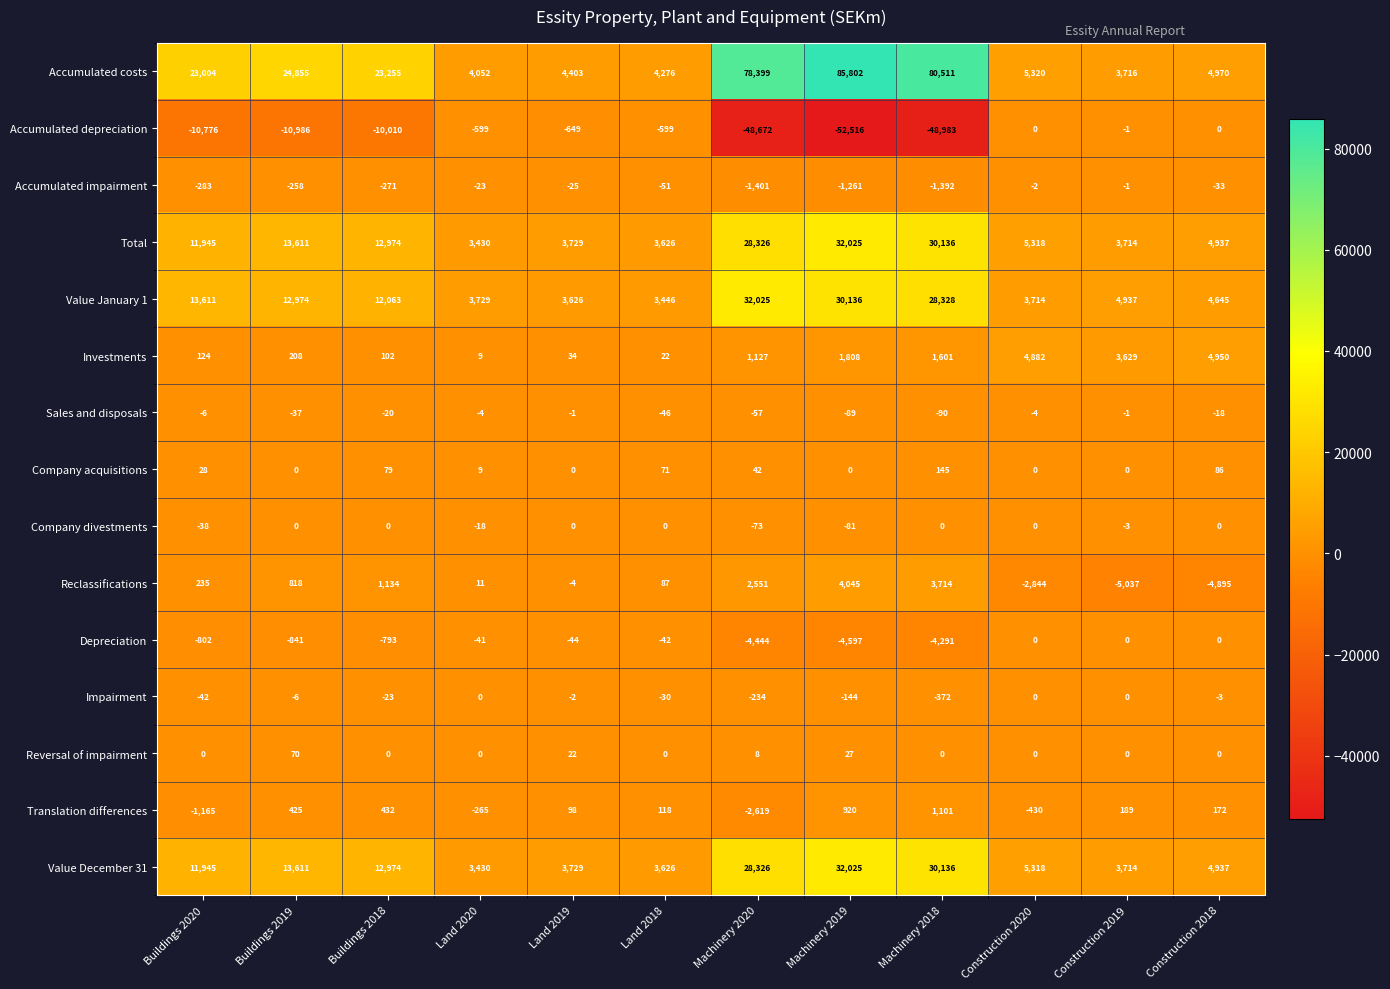

True or false: Accumulated depreciation has a value of -10986 at Buildings 2019.

True